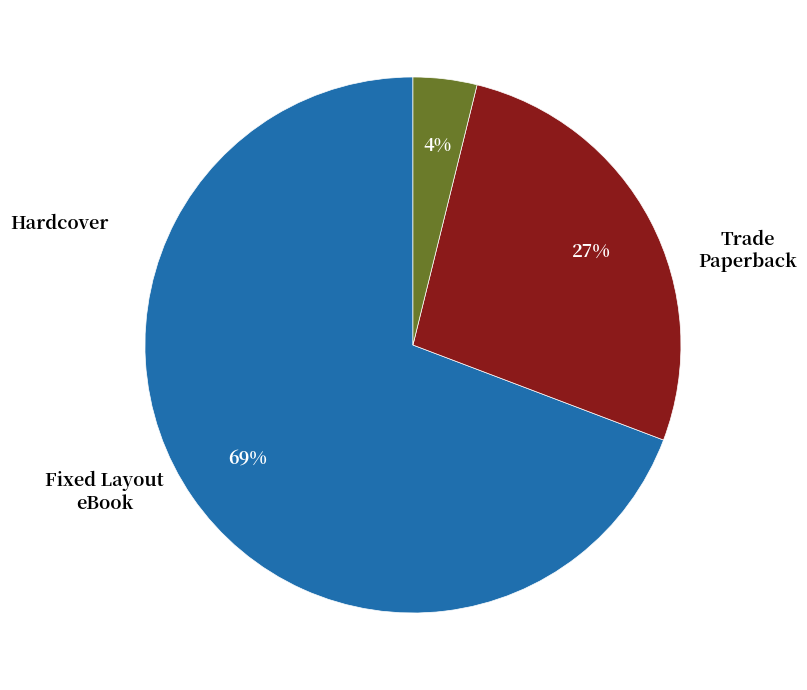

Is there any slice that represents more than half of the pie?

Yes